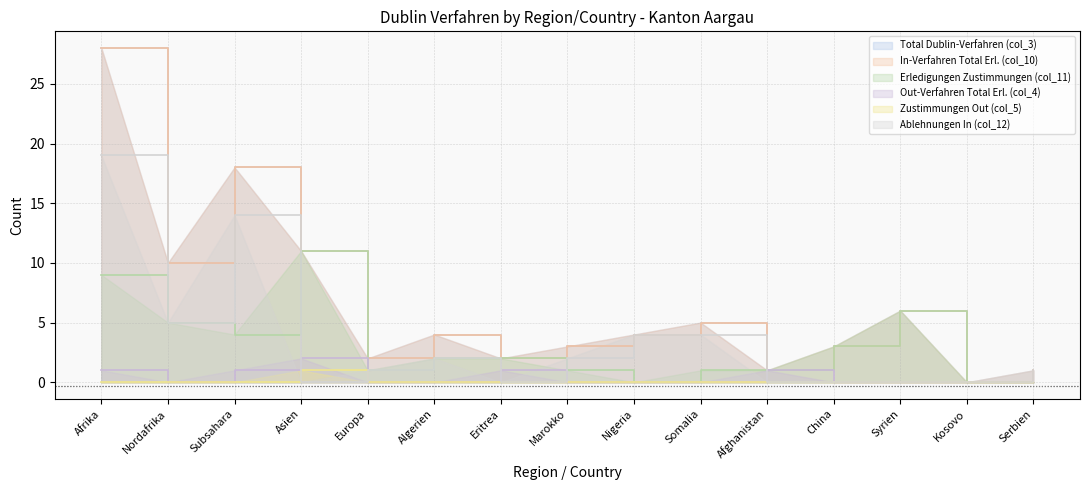

Where is the first local maximum for In-Verfahren Total Erl. (col_10)?

Subsahara